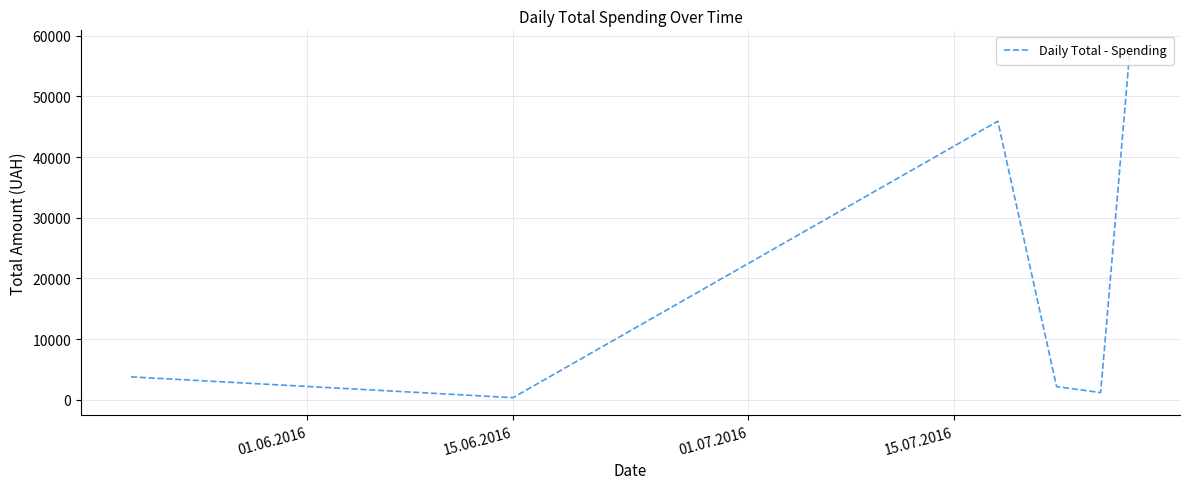

What is the difference between the second highest and second lowest values?

44708.0